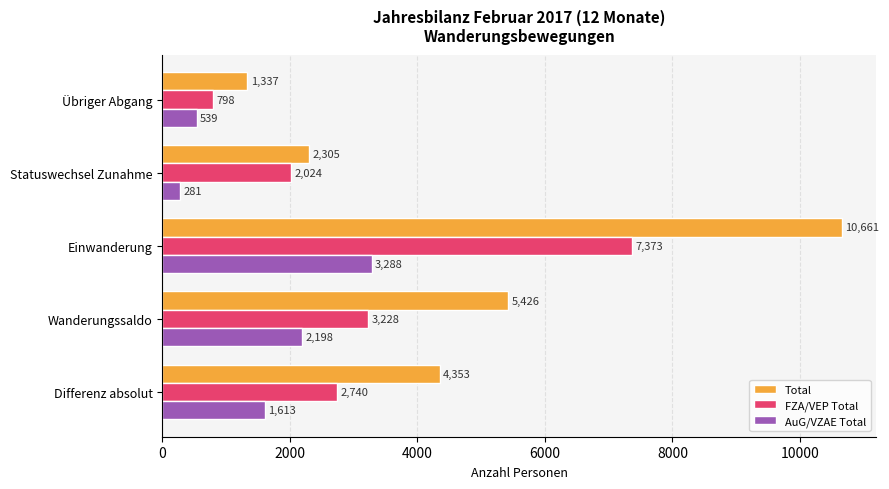

Count the Total values in the range 2305 to 5426.

3